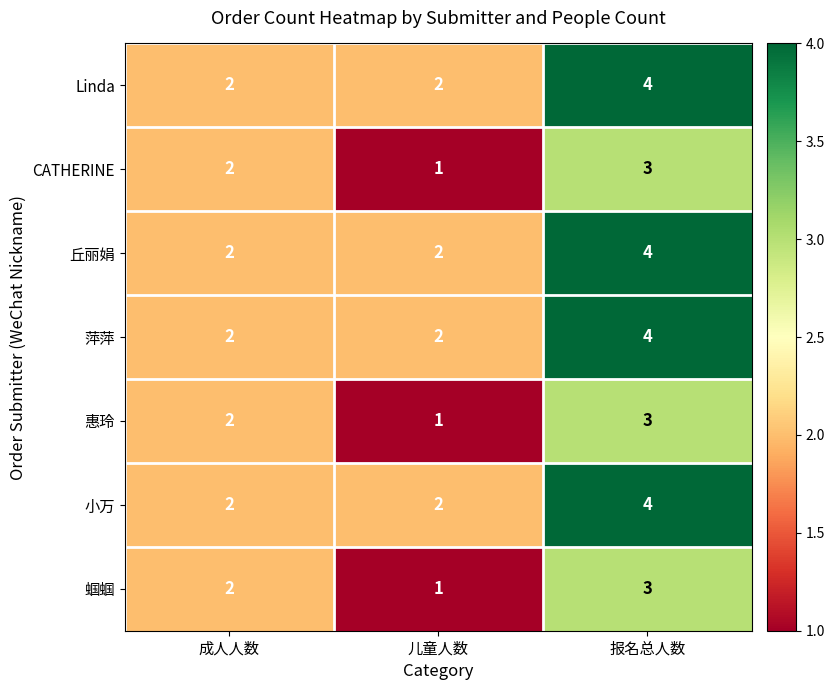

At which label is CATHERINE closest to 2?

成人人数